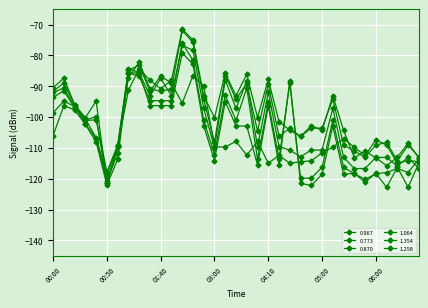

How many lines are shown in the chart?

6